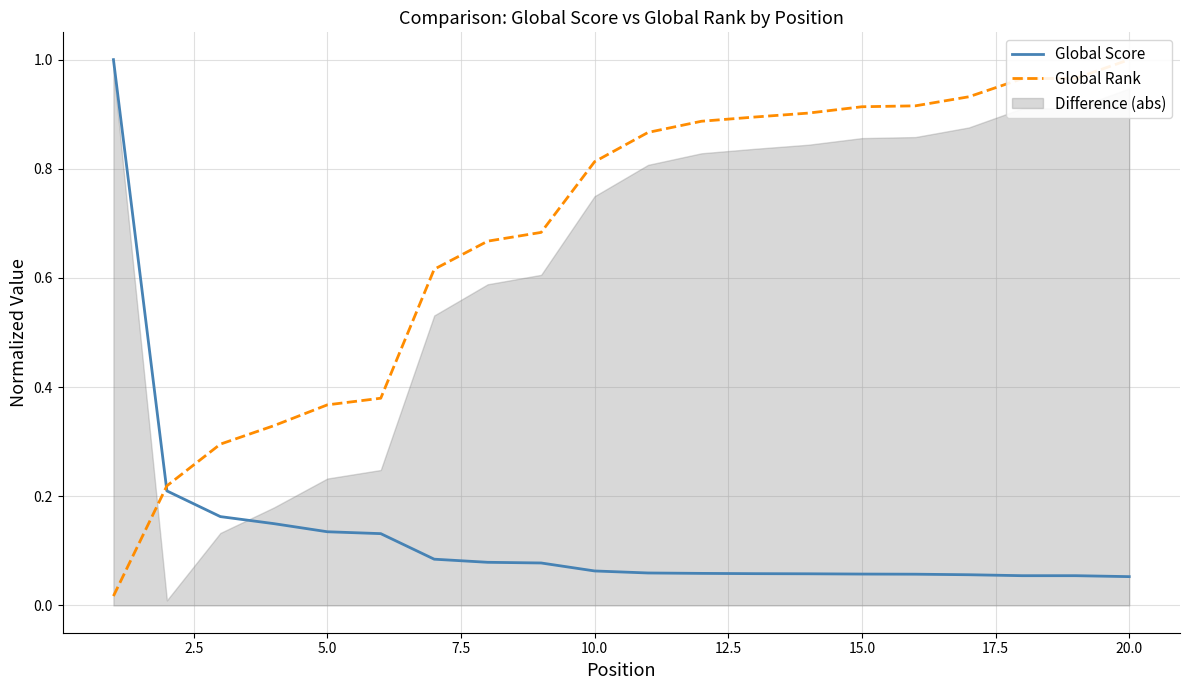

What is the maximum value for Global Rank?

1.0